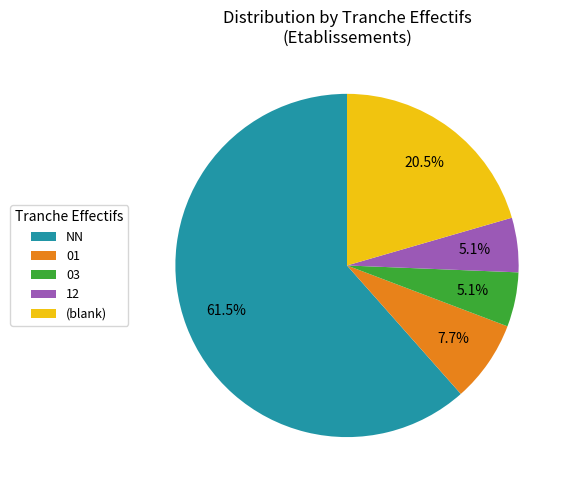

Is the sum of (blank) and 12 greater than half?

No